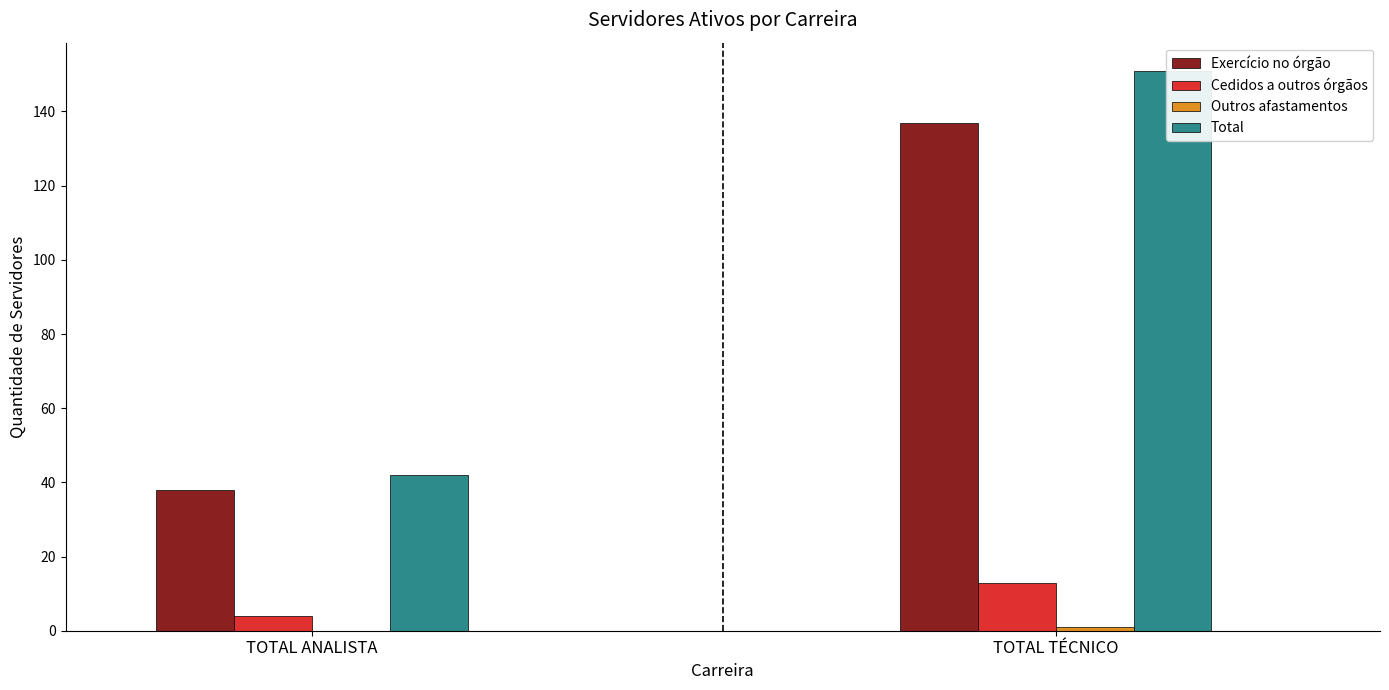

List the series in order of their peak value, highest first.

Total, Exercício no órgão, Cedidos a outros órgãos, Outros afastamentos